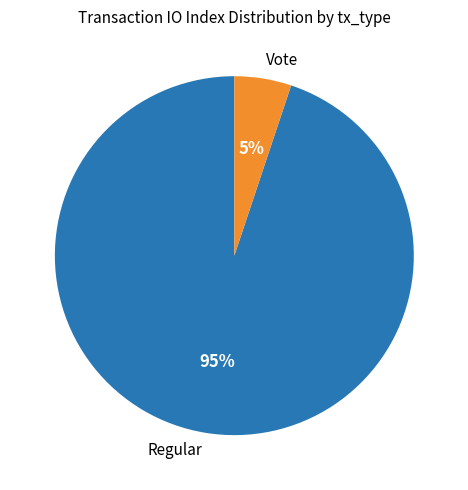

Does Regular account for over 50% of the chart?

Yes